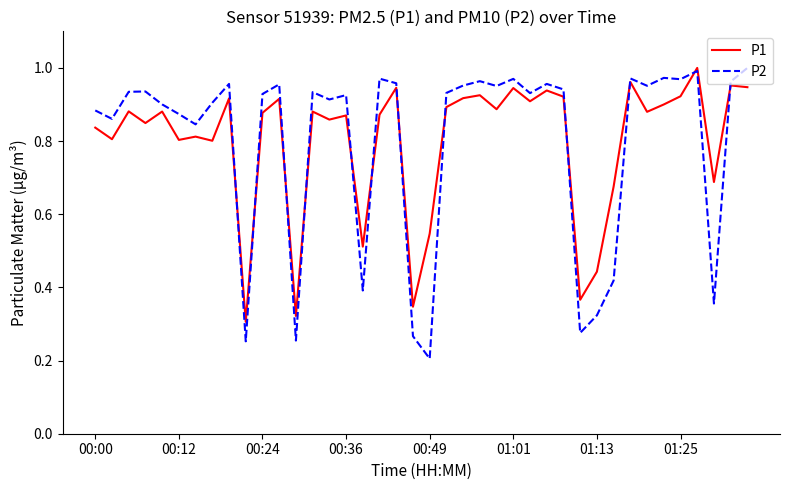

How many interior local valleys does the P2 series have?

13